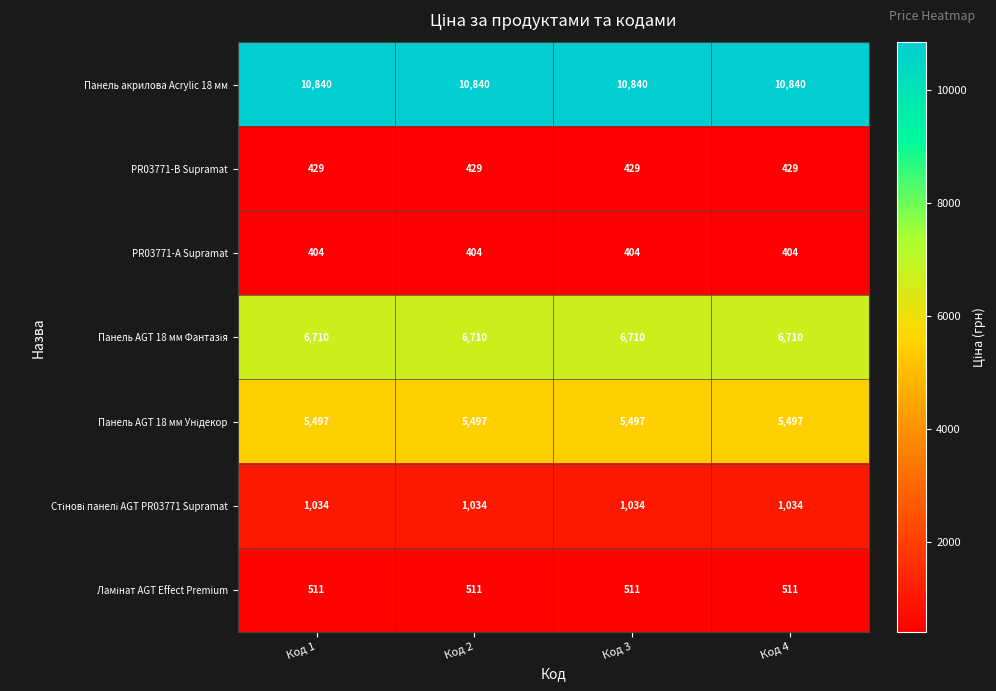

What is the maximum value shown in the chart?

10840